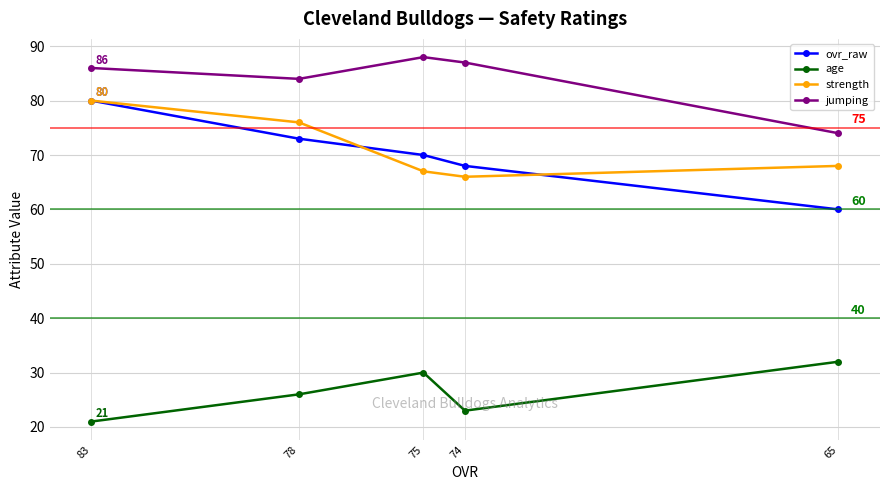

Reading left to right, what are all the values shown in this chart?

ovr_raw: 83=80	78=73	75=70	74=68	65=60
age: 83=21	78=26	75=30	74=23	65=32
strength: 83=80	78=76	75=67	74=66	65=68
jumping: 83=86	78=84	75=88	74=87	65=74